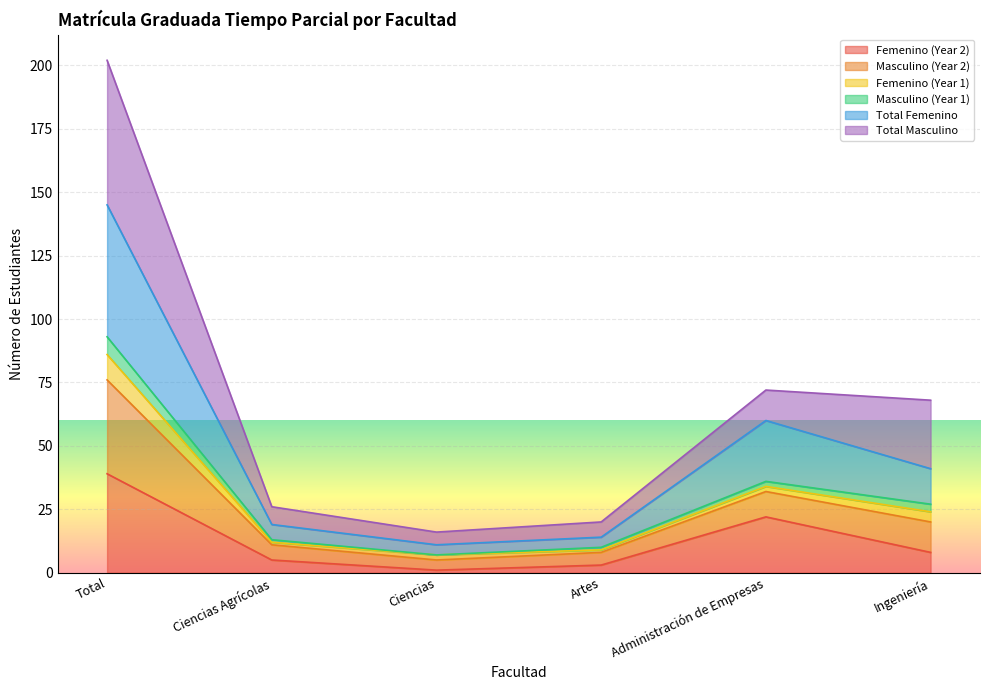

True or false: Masculino (Year 2) and Femenino (Year 2) intersect in this chart.

False